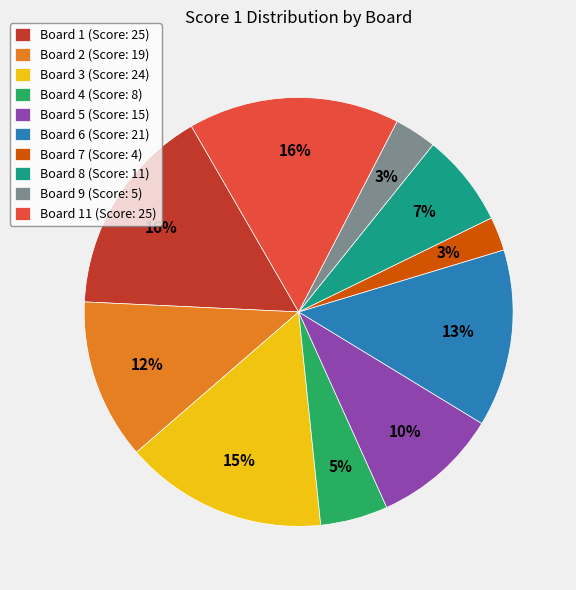

What percentage is the Board 9 (Score: 5) slice, to the nearest percent?

3%